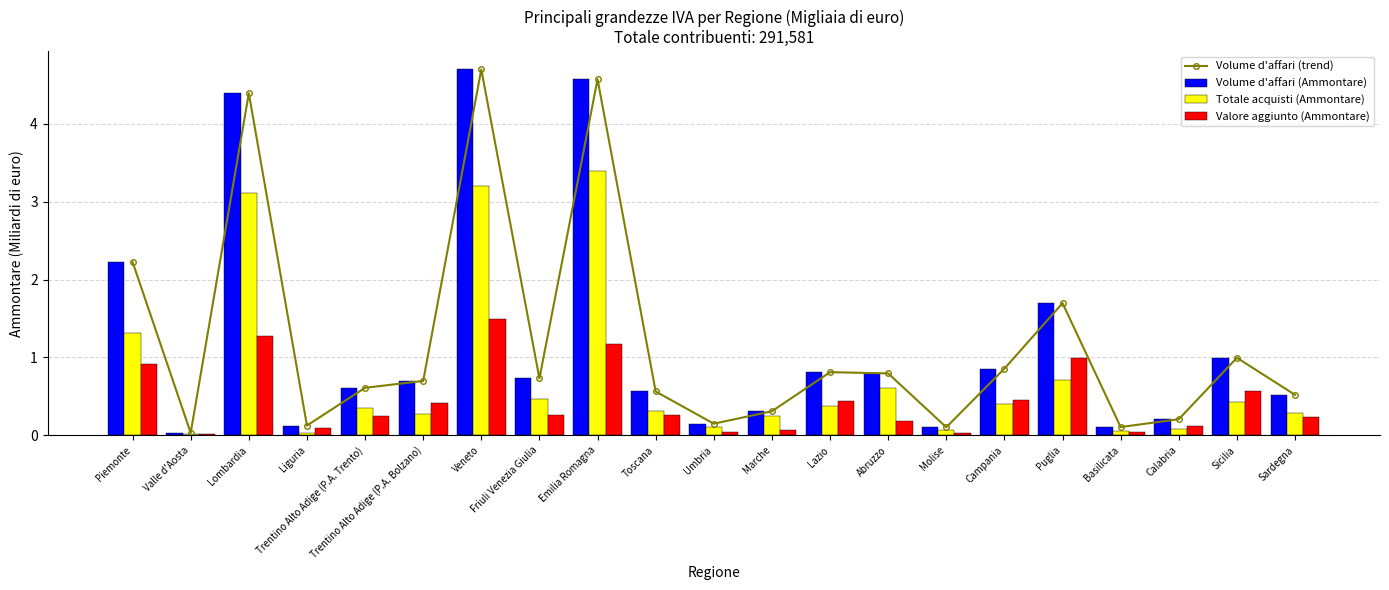

What is the difference between the Totale acquisti (Ammontare) values at Abruzzo and Trentino Alto Adige (P.A. Bolzano)?

0.3